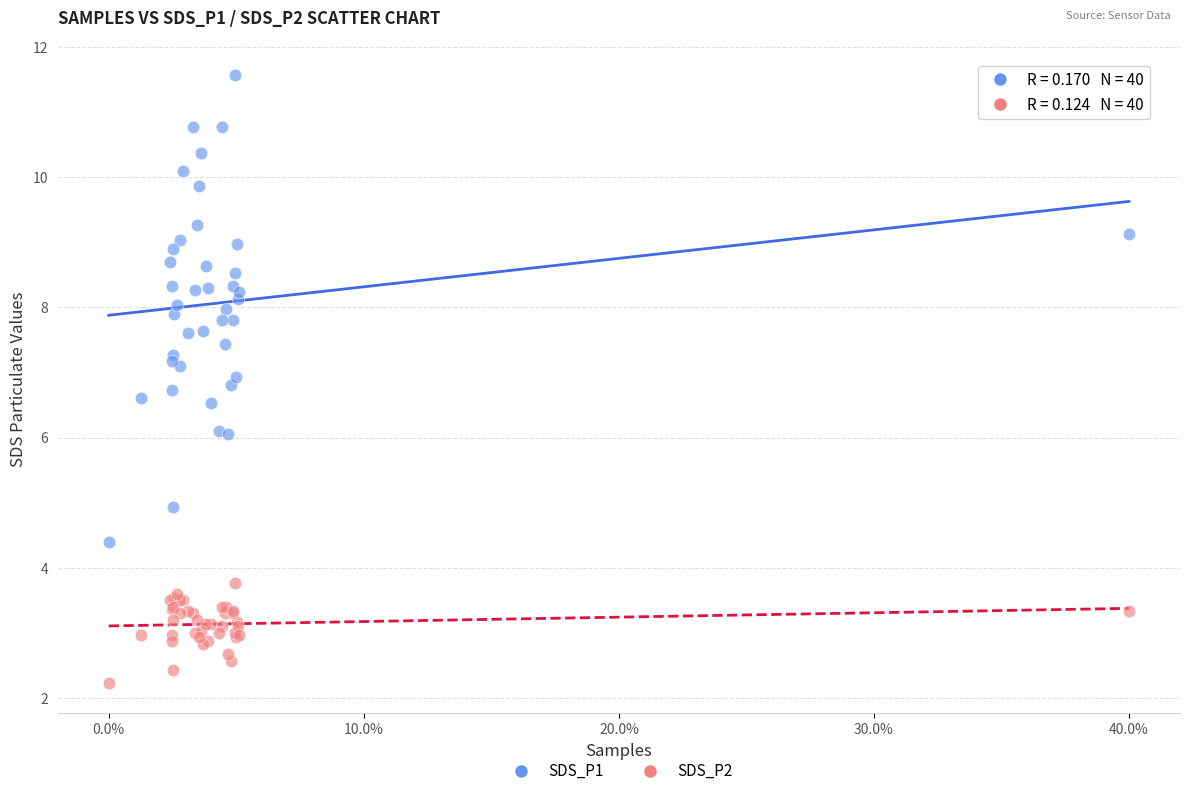

Which series reaches the minimum Y coordinate?

SDS_P2